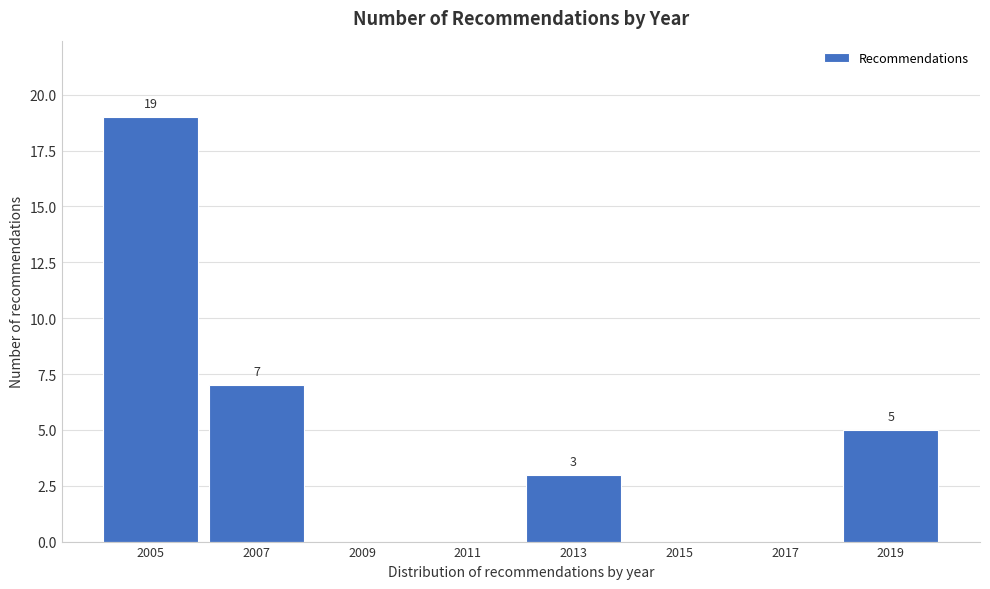

Reading right to left, transcribe all the data shown in this chart.

2019=5	2017=0	2015=0	2013=3	2011=0	2009=0	2007=7	2005=19